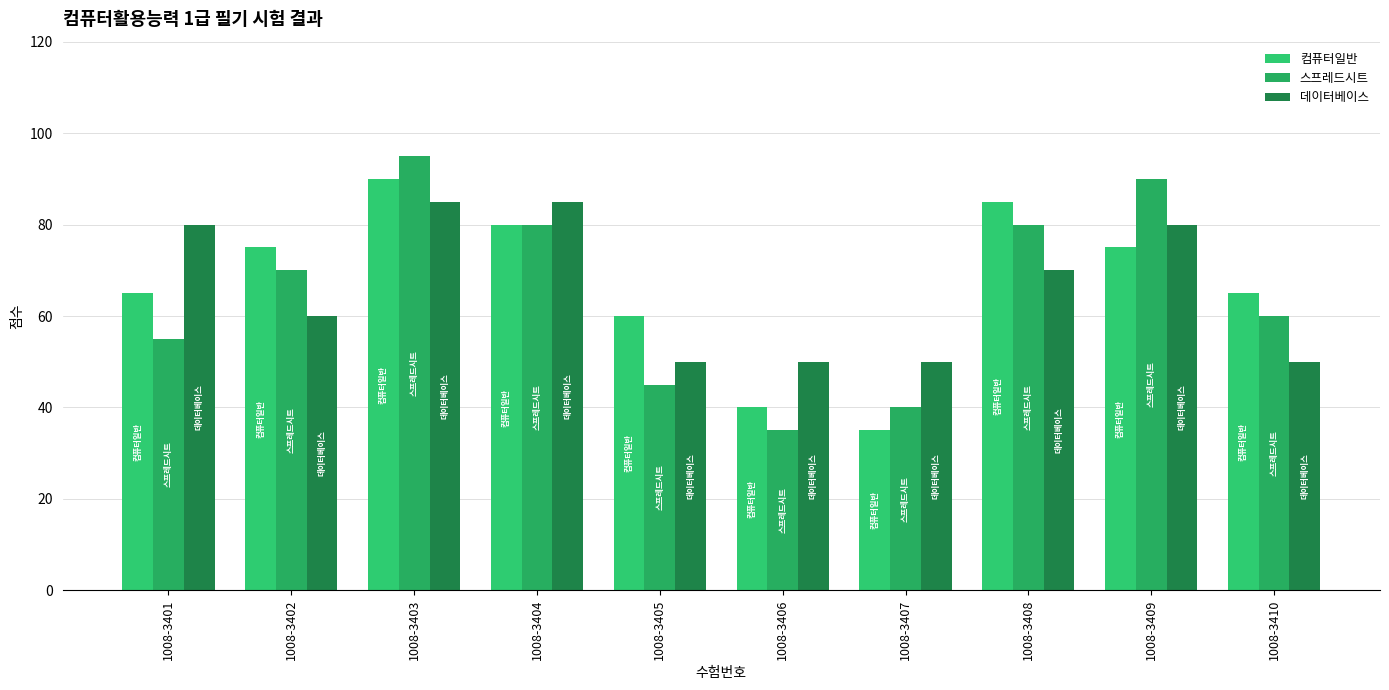

At which category is the sum across all series the highest?

1008-3403